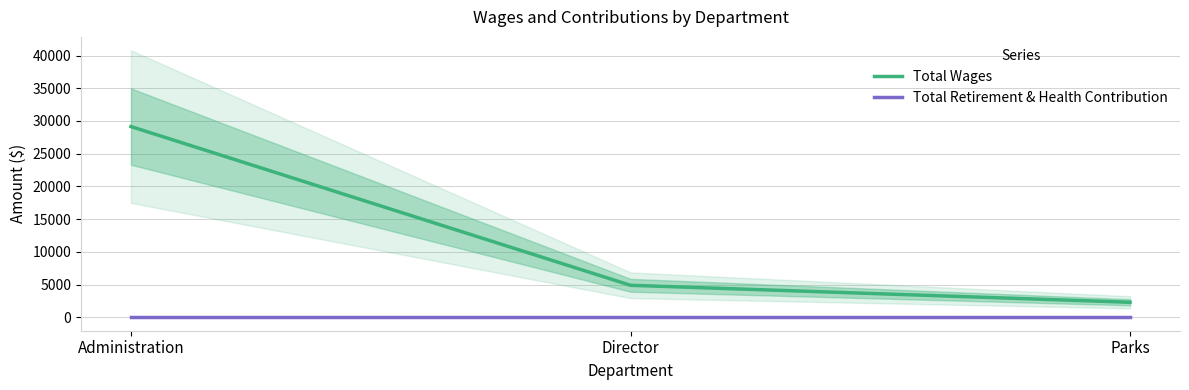

What is the label of the 2nd point from the left?

Director